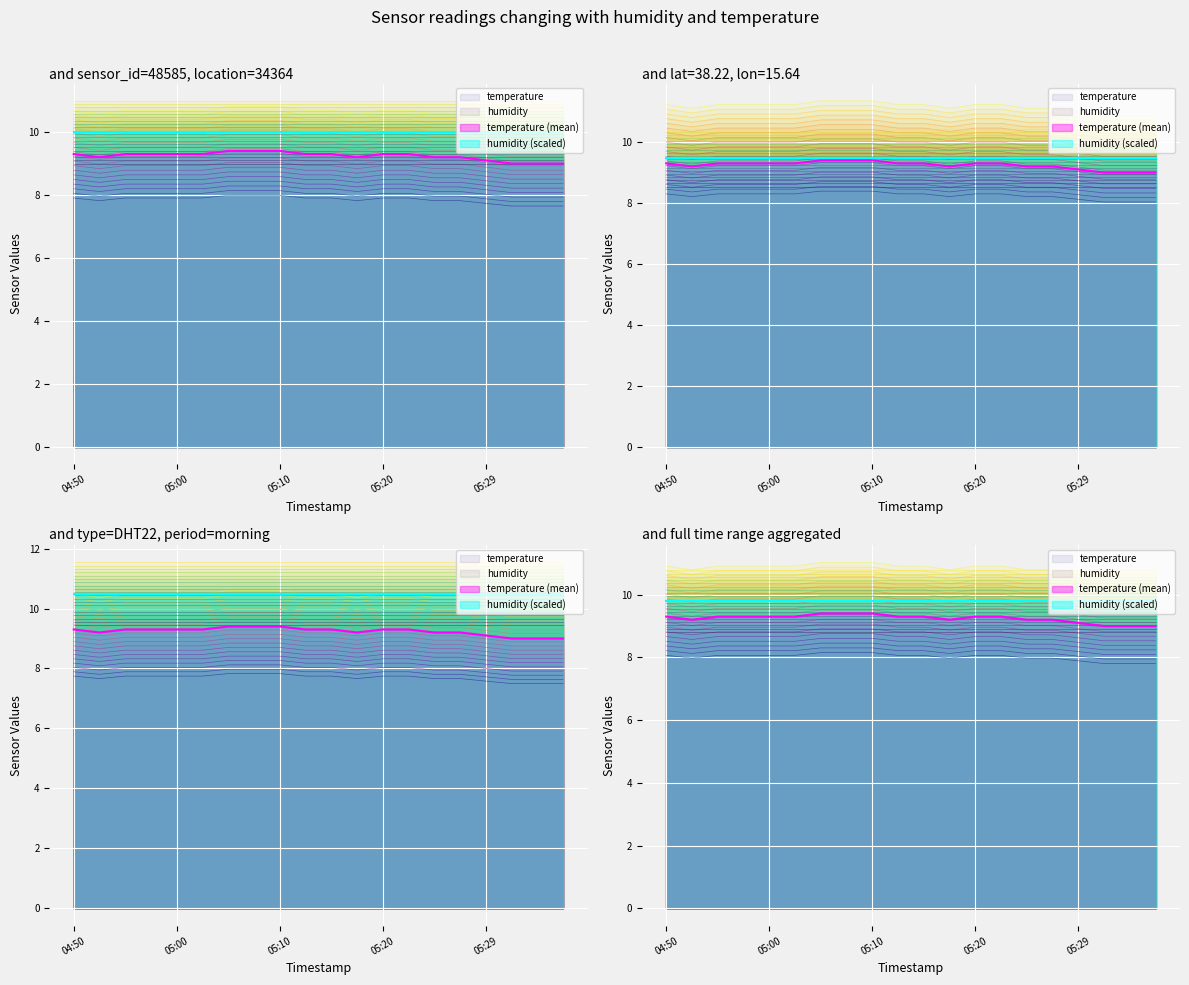

Reading left to right, what are all the values shown in this chart?

8.1	8.0	8.1	8.1	8.1	8.1	8.1	8.1	8.1	8.1	8.1	8.0	8.1	8.1	8.0	8.0	7.9	7.8	7.8	7.8